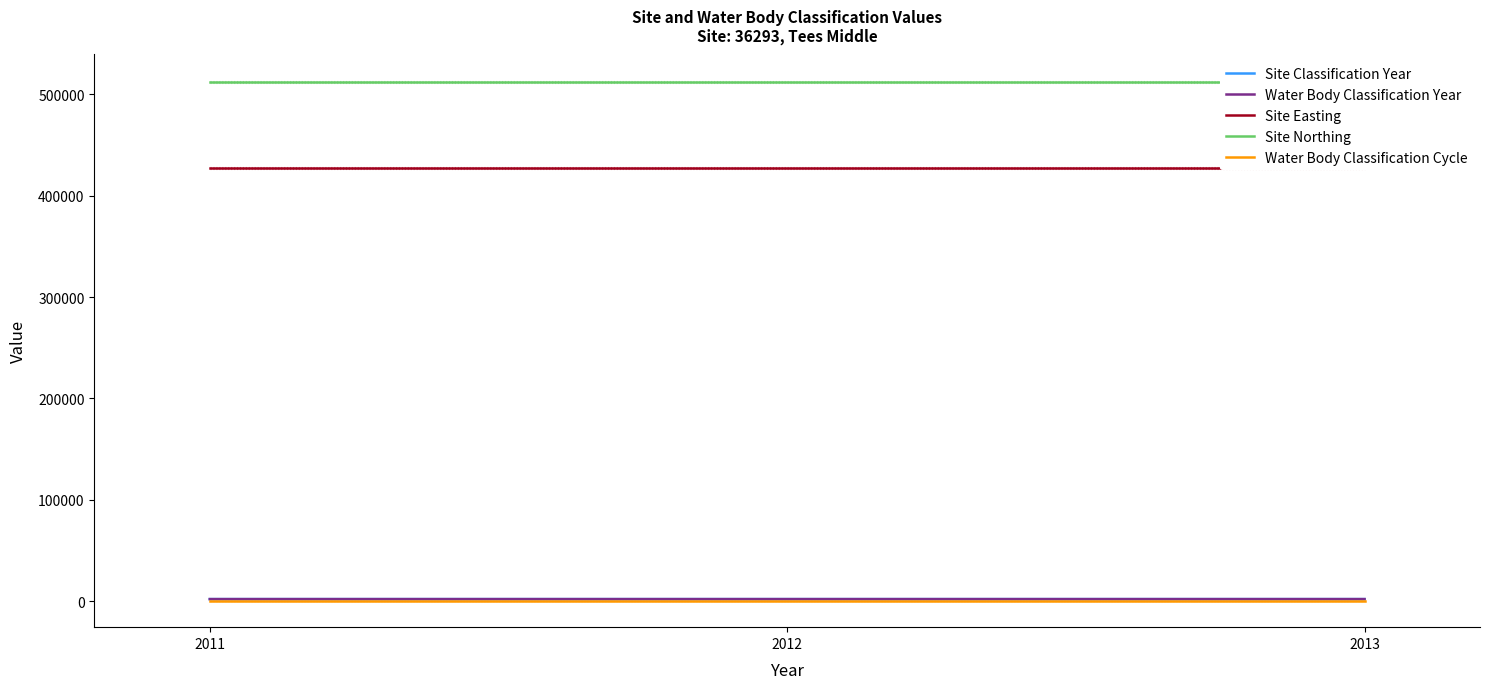

What is the maximum value for Water Body Classification Cycle?

1